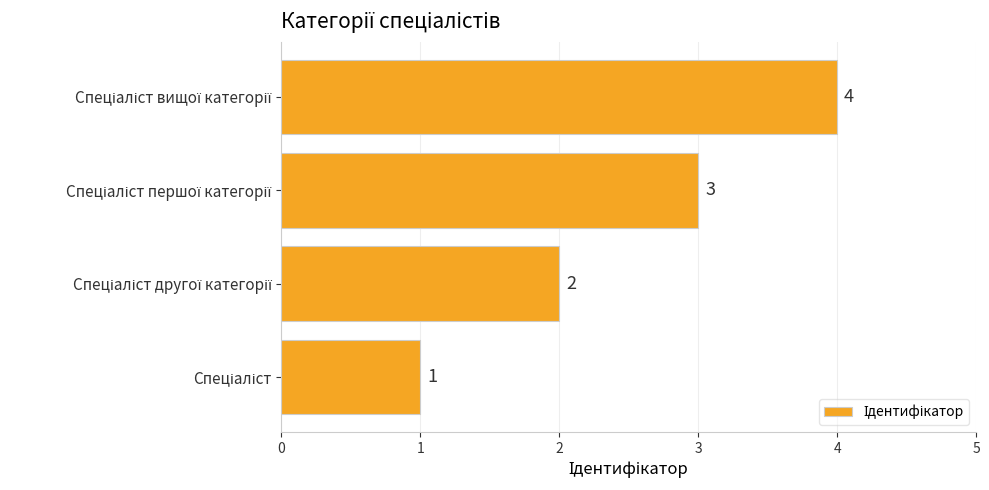

What is the difference between the maximum and minimum values?

3